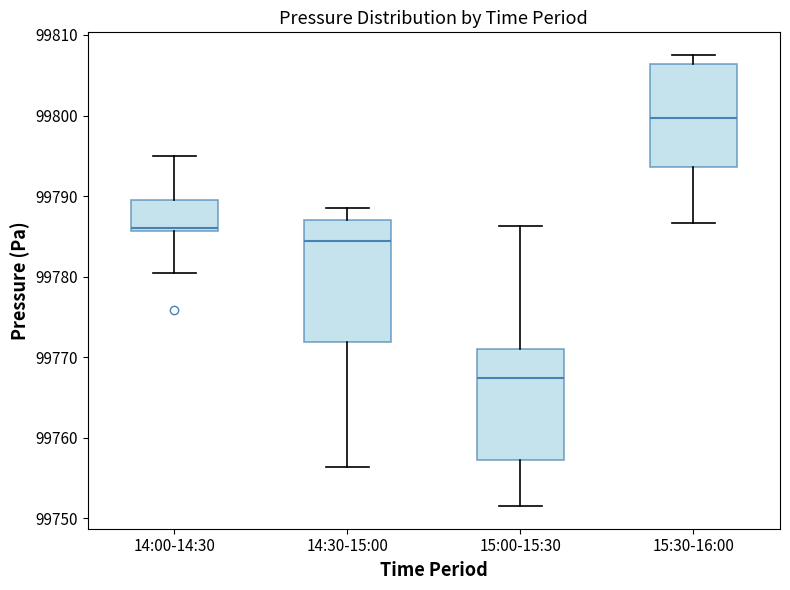

Where does the lower whisker of the box for 15:00-15:30 end on the y-axis? The values are not printed on the chart, so give them approximately, as read against the axis.

99752